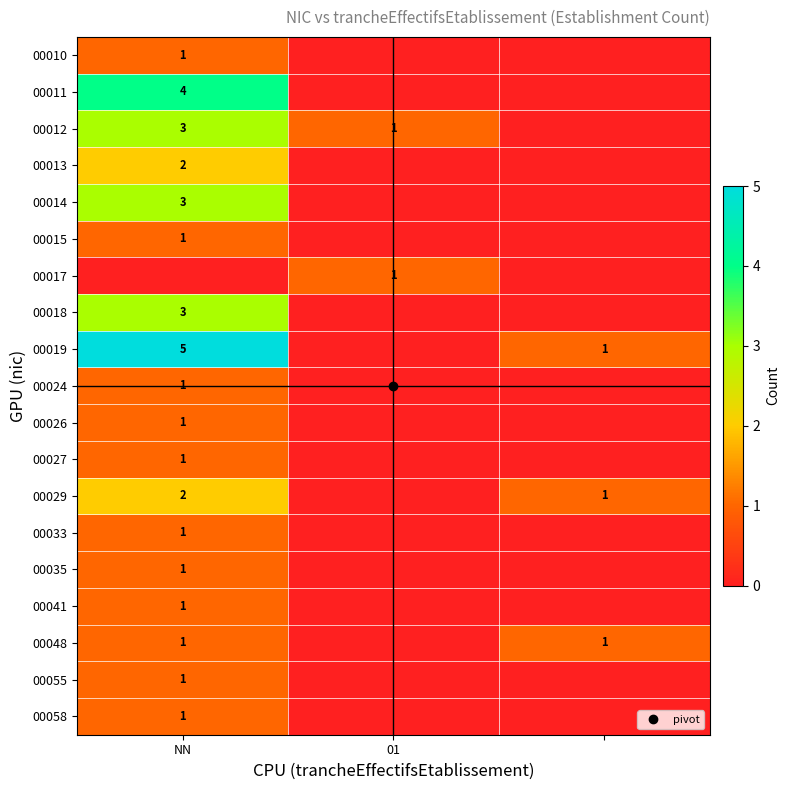

Which category has the lowest value in the 00014 series?

01